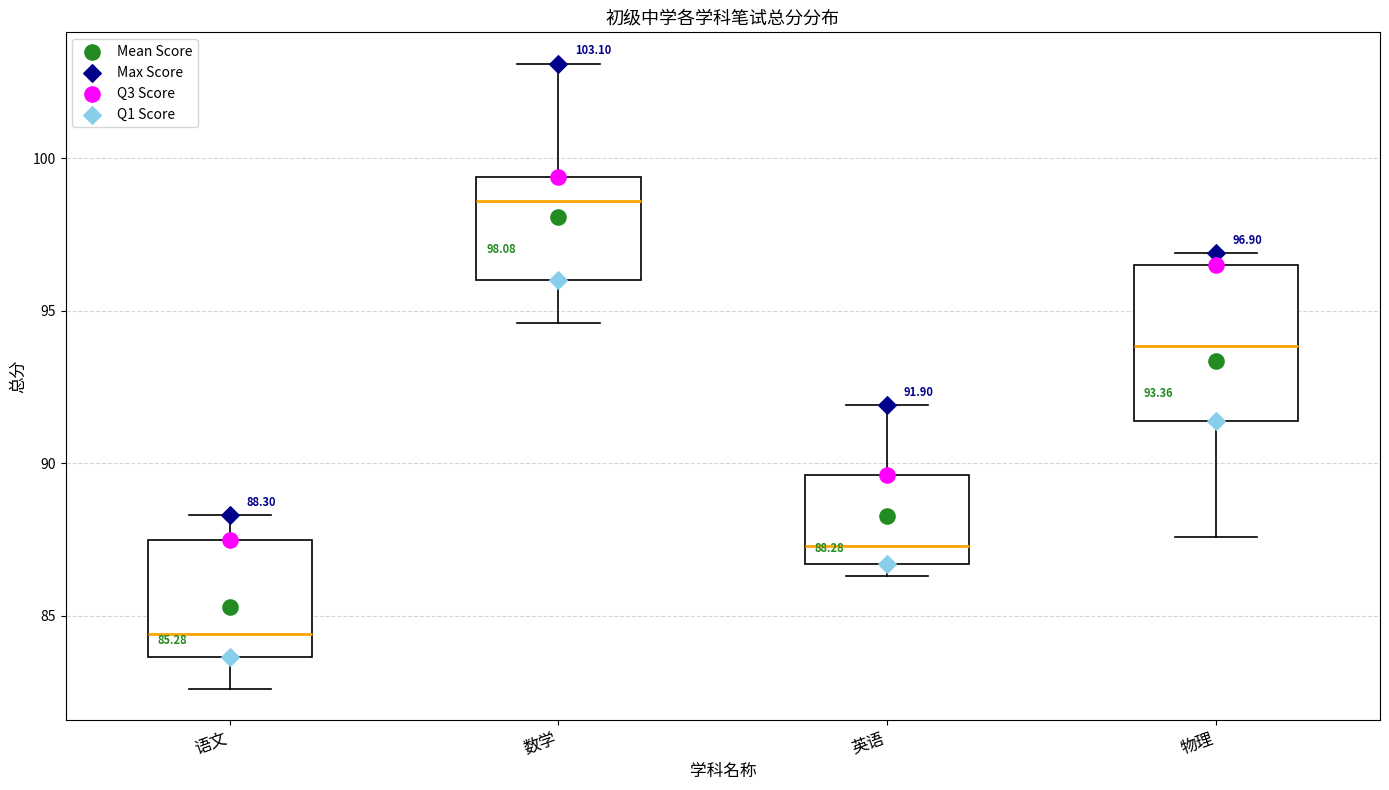

Which box's median line is the lowest?

语文